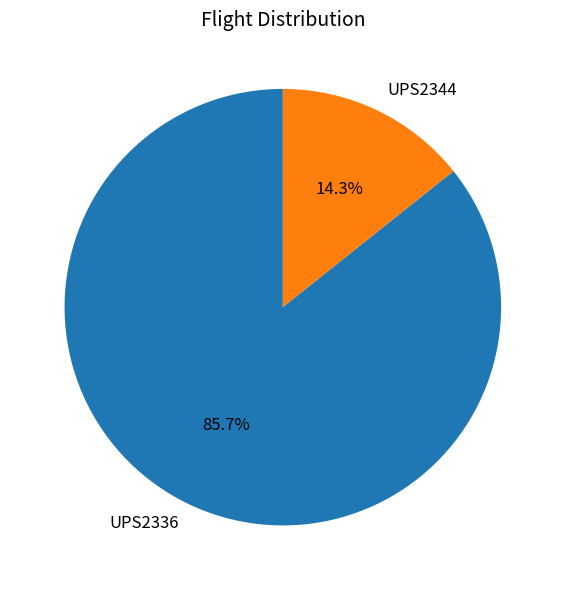

How many segments does this pie chart have?

2